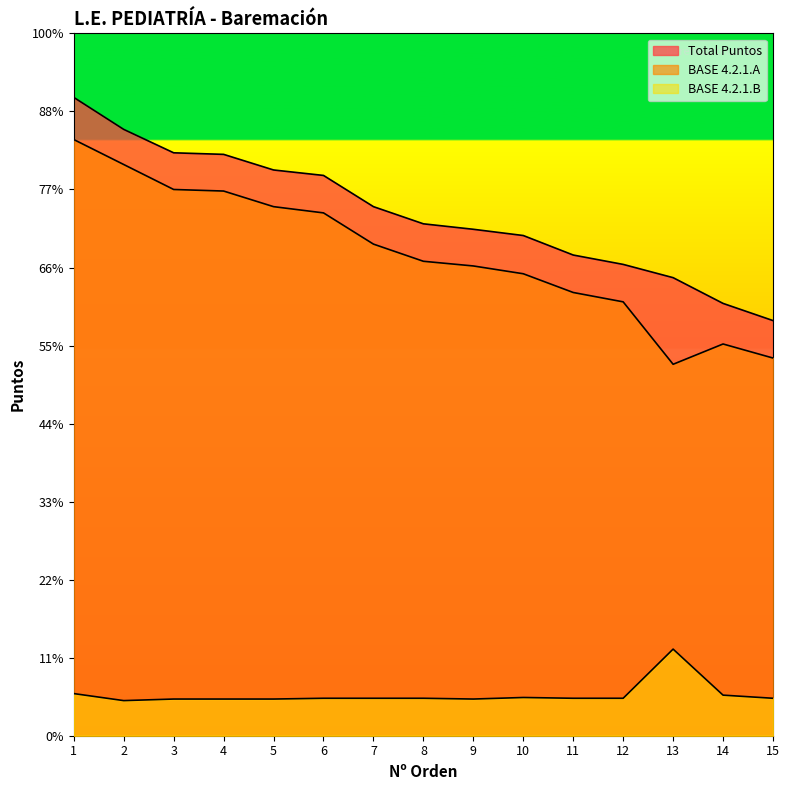

The Total Puntos series shows 1080 at 3. True or false?

False